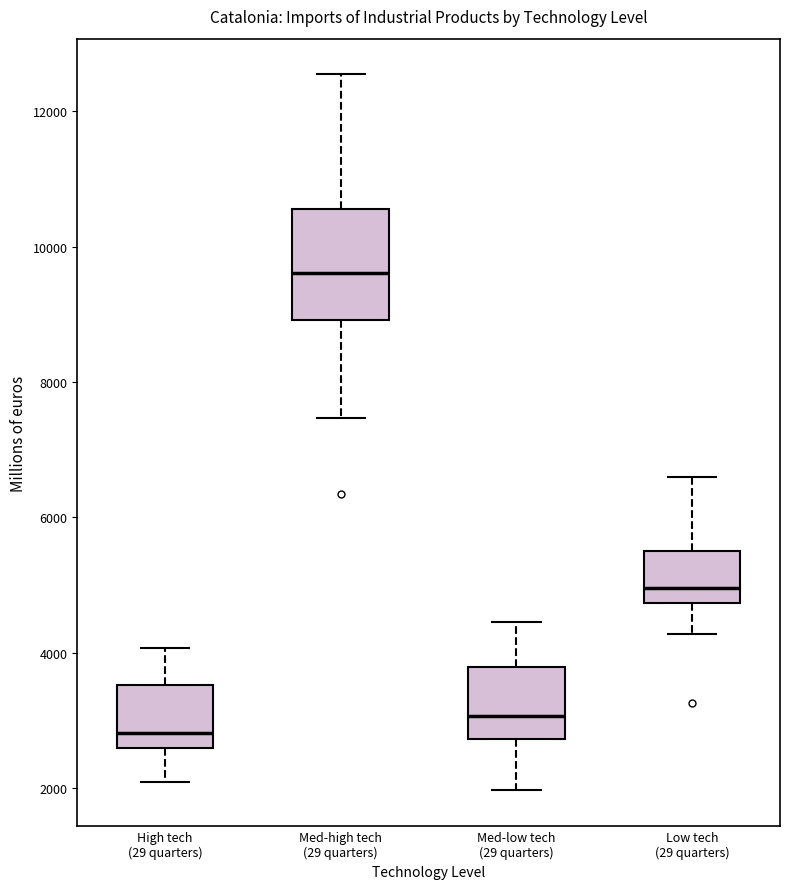

Reading left to right, transcribe this box plot: for each box, give where its median line is, the range the box spans, and where its two whiskers end, as read against the y-axis. The values are not printed on the chart, so give them approximately, as read against the axis.

High tech (29 quarters): median 2800, box 2600 to 3600, whiskers 2000 to 4000
Med-high tech (29 quarters): median 9600, box 9000 to 10600, whiskers 7400 to 12600
Med-low tech (29 quarters): median 3000, box 2800 to 3800, whiskers 2000 to 4400
Low tech (29 quarters): median 5000, box 4800 to 5400, whiskers 4200 to 6600